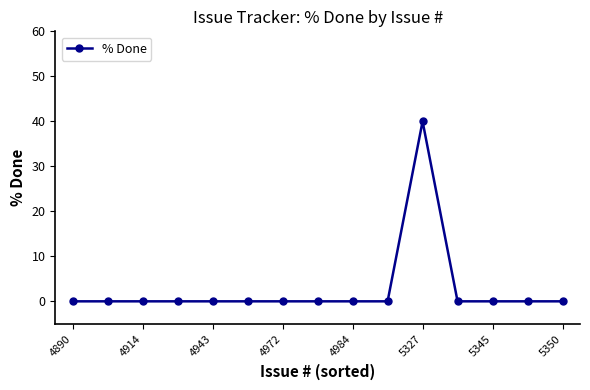

What is the difference between the maximum and second lowest values?

40